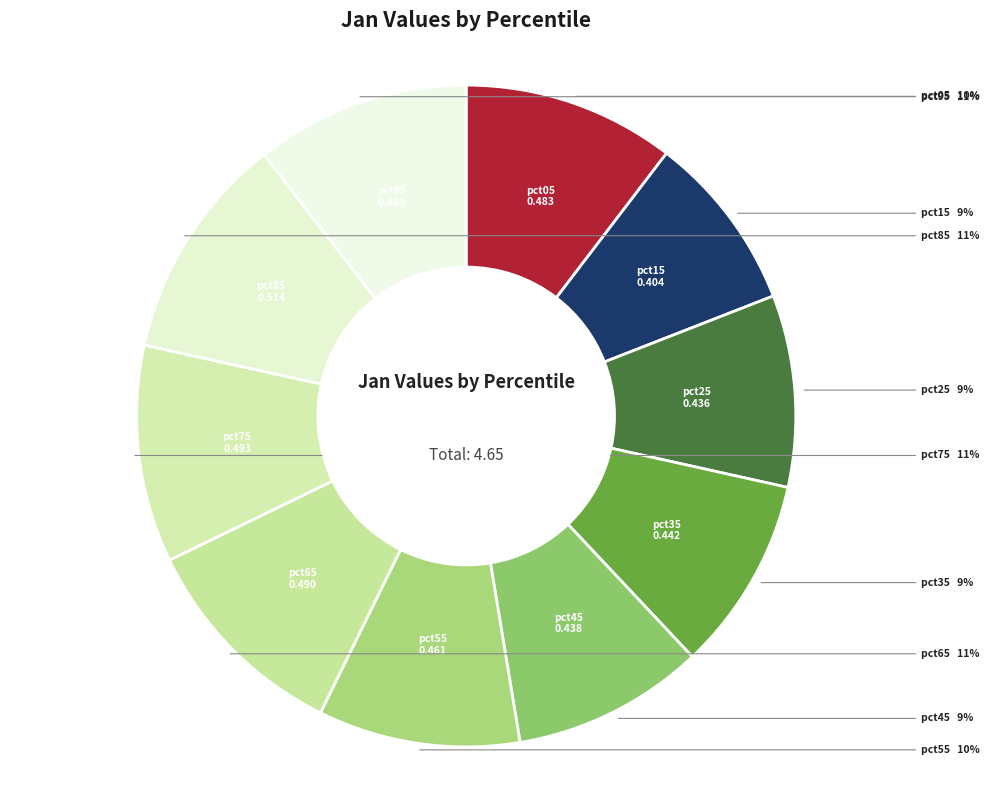

The pct65 slice represents 11% of the pie. True or false?

True